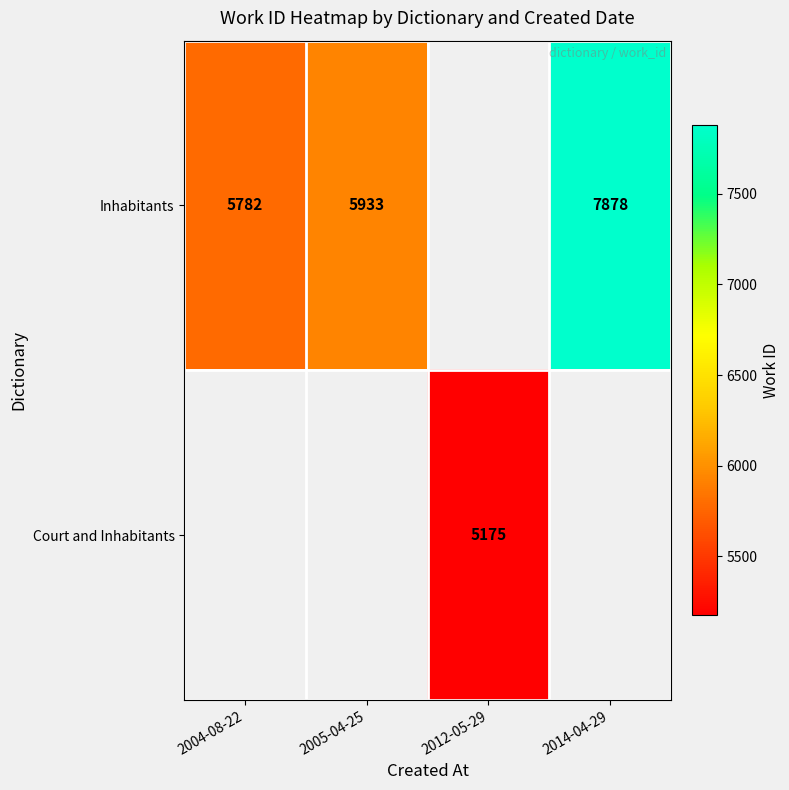

The value of Inhabitants at 2005-04-25 is 5933. True or false?

True